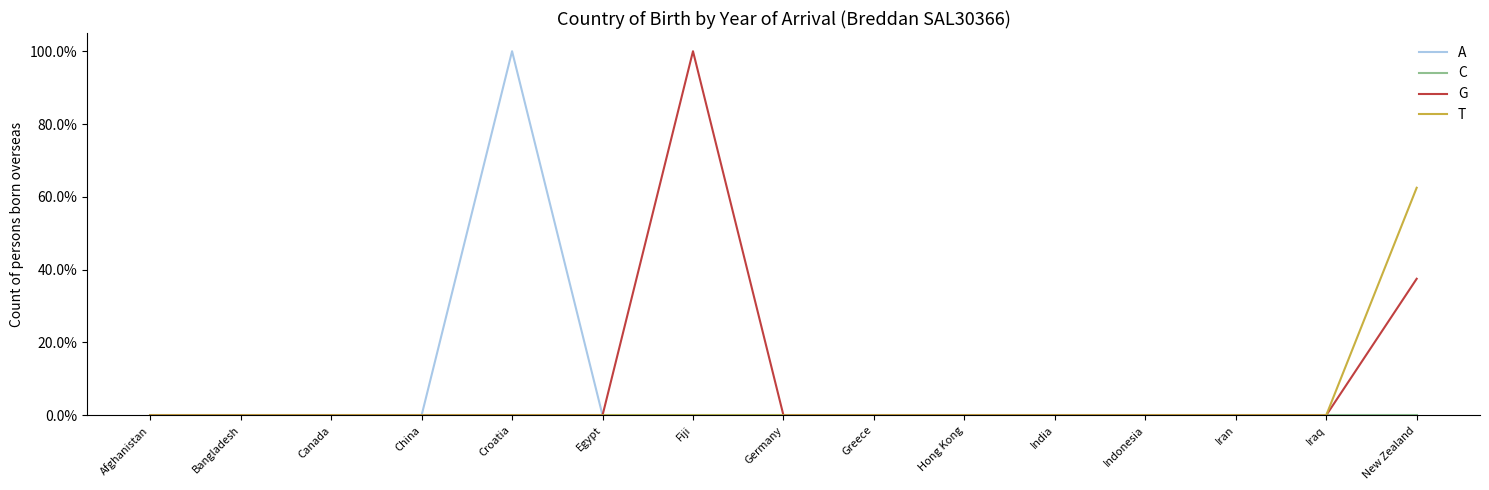

Which series changed the most between Greece and New Zealand?

T